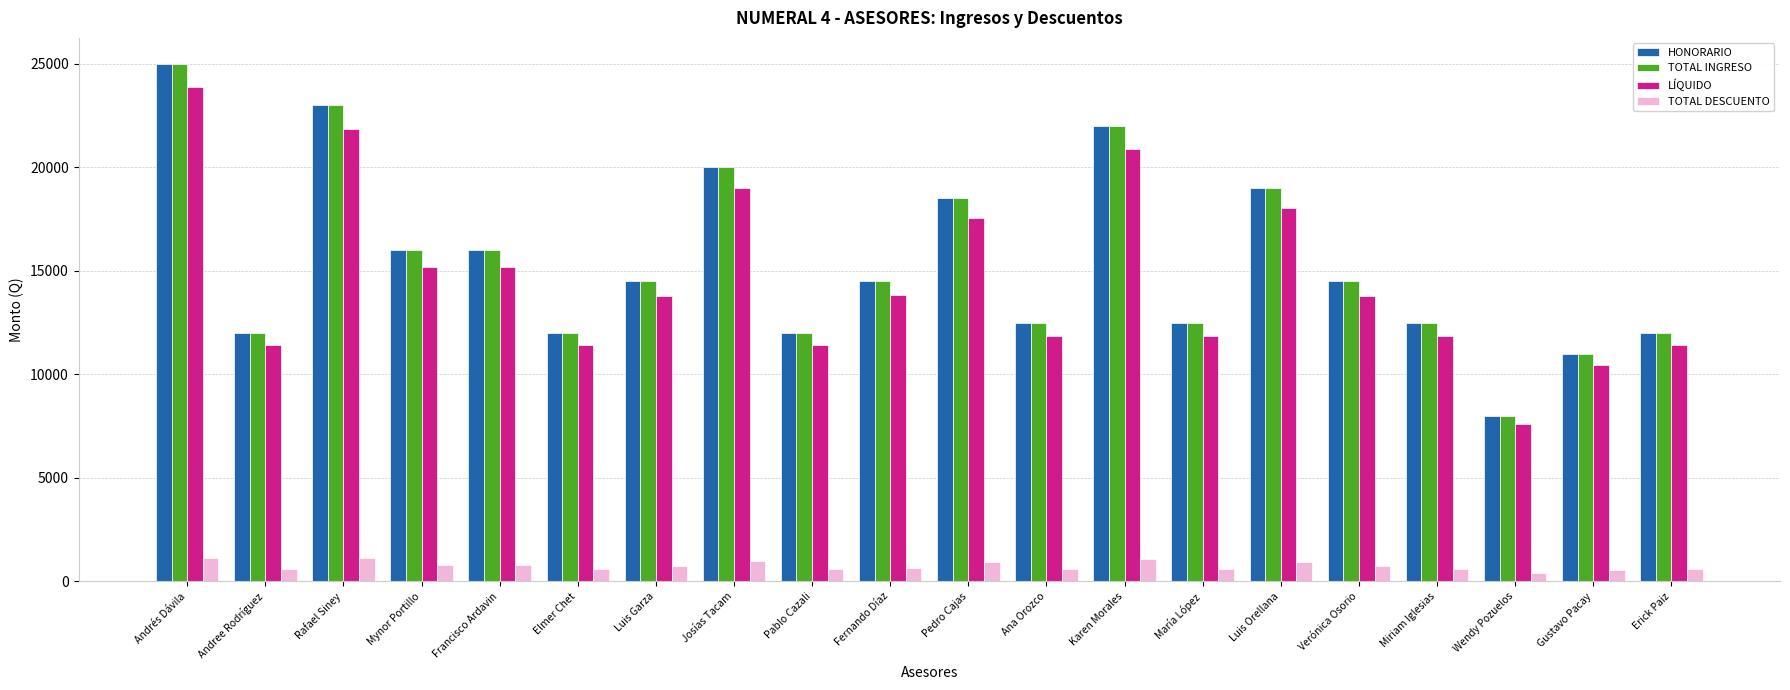

Is the value of HONORARIO at Pedro Cajas greater than the value of TOTAL INGRESO at Luis Garza?

Yes